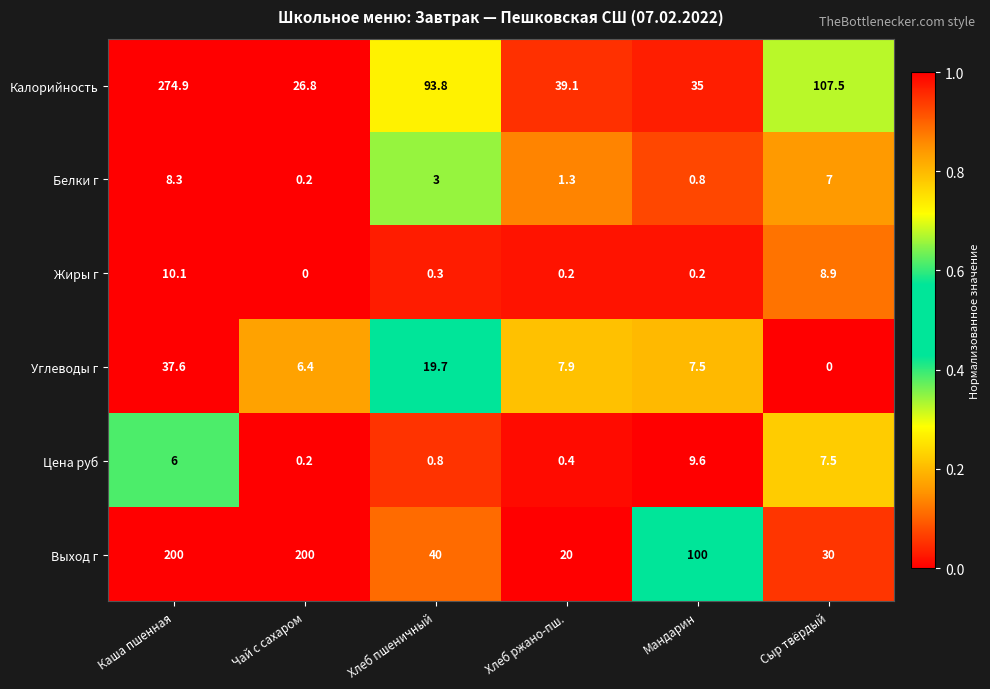

Is it true that Жиры г equals 15.8 at Сыр твёрдый?

False